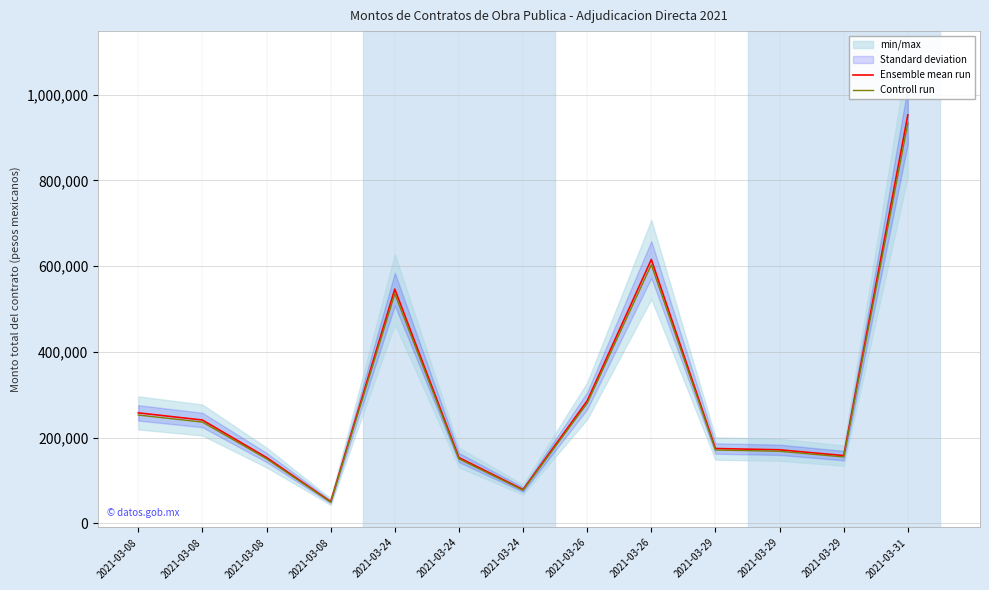

How many lines are shown in the chart?

2